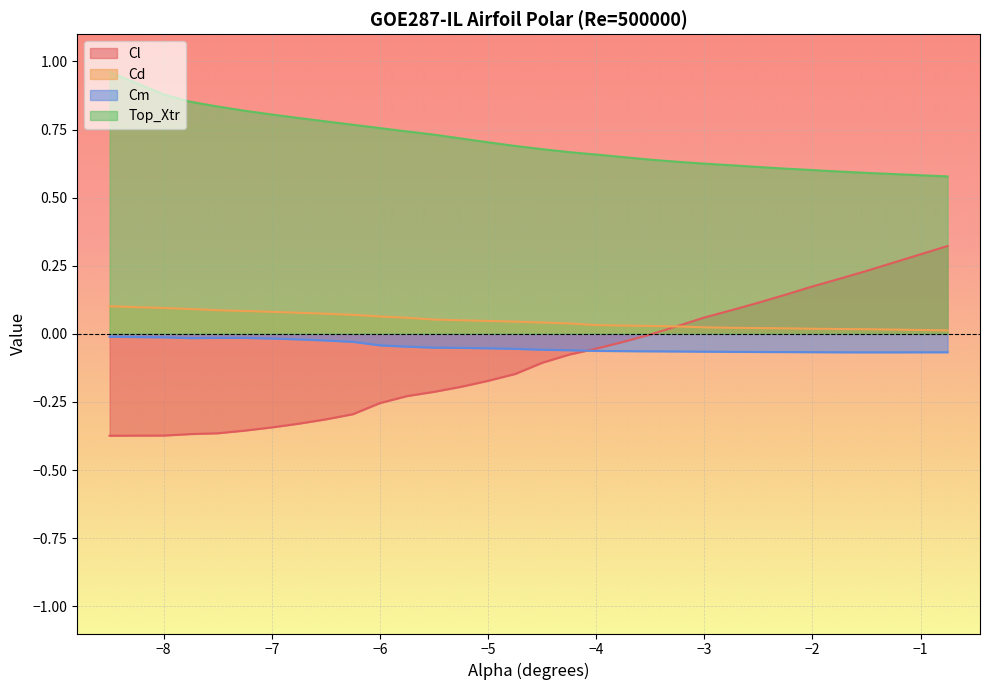

How many lines are shown in the chart?

4